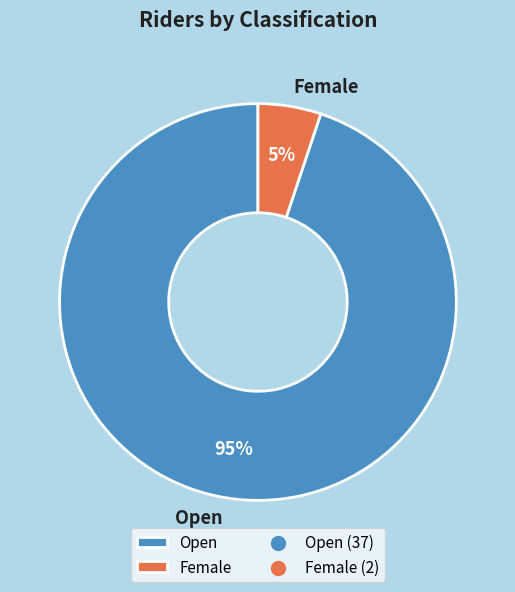

Do Female and Open together represent more than half of the pie?

Yes